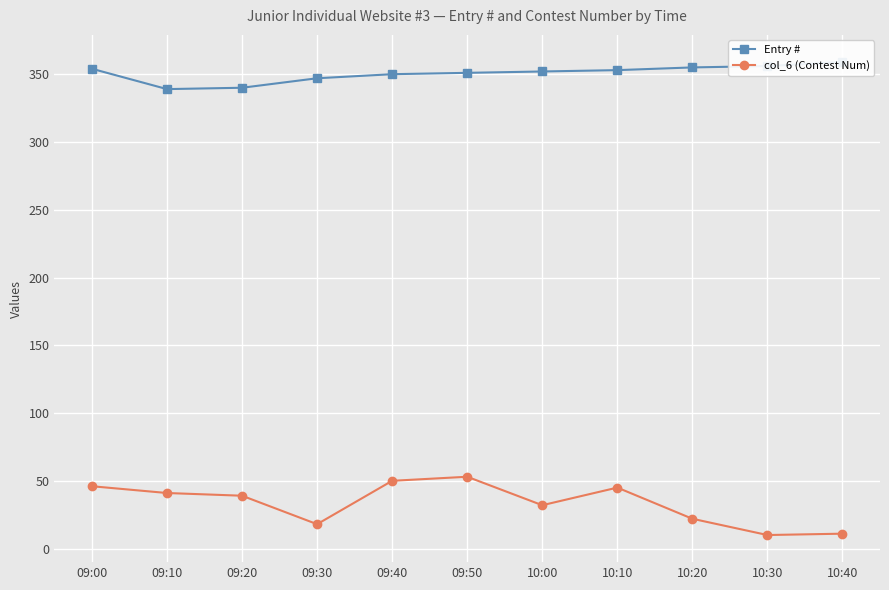

How many interior local valleys does the Entry # series have?

1